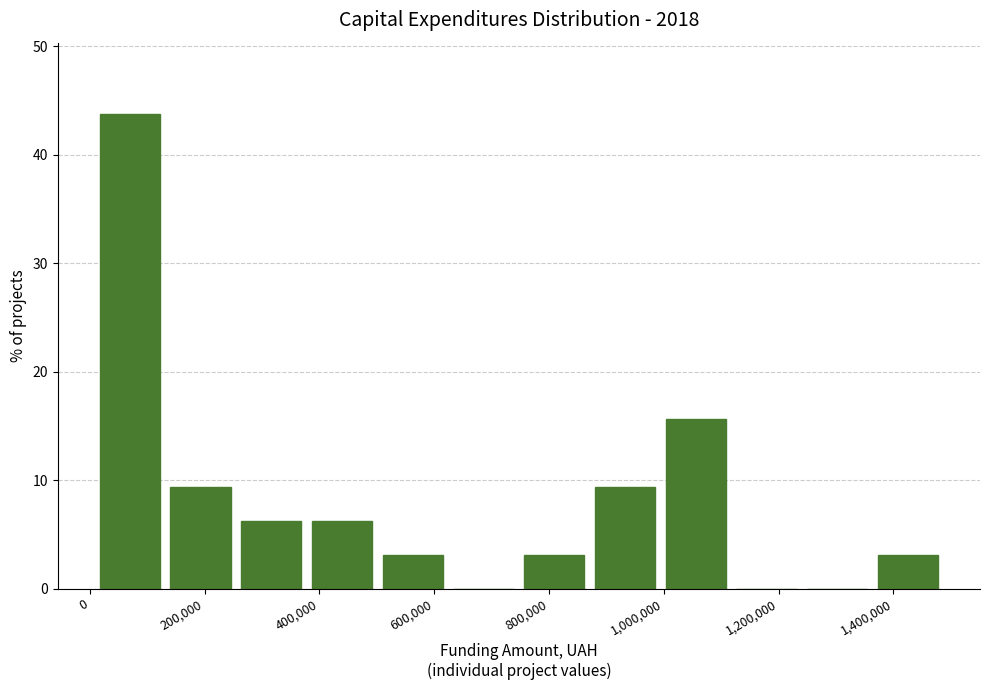

Reading left to right, list every bar in this chart as the range it spans on the x-axis followed by its height. Neither the bar edges nor the heights are printed on the chart, so give them approximately, as read against the axes.

0 to 140000: 44
140000 to 260000: 9
260000 to 380000: 6
380000 to 500000: 6
500000 to 620000: 3
620000 to 740000: 0
740000 to 880000: 3
880000 to 1000000: 9
1000000 to 1120000: 16
1120000 to 1240000: 0
1240000 to 1360000: 0
1360000 to 1480000: 3